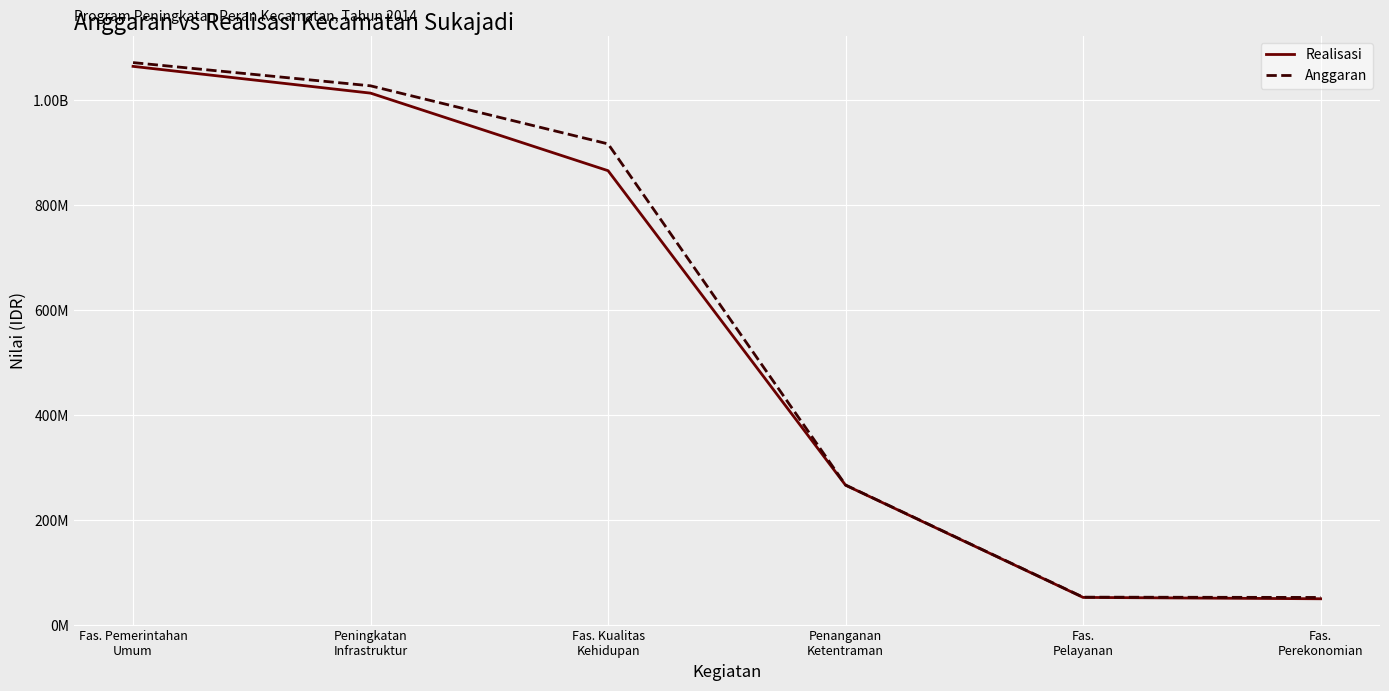

What are all the series names shown in the legend?

Realisasi, Anggaran